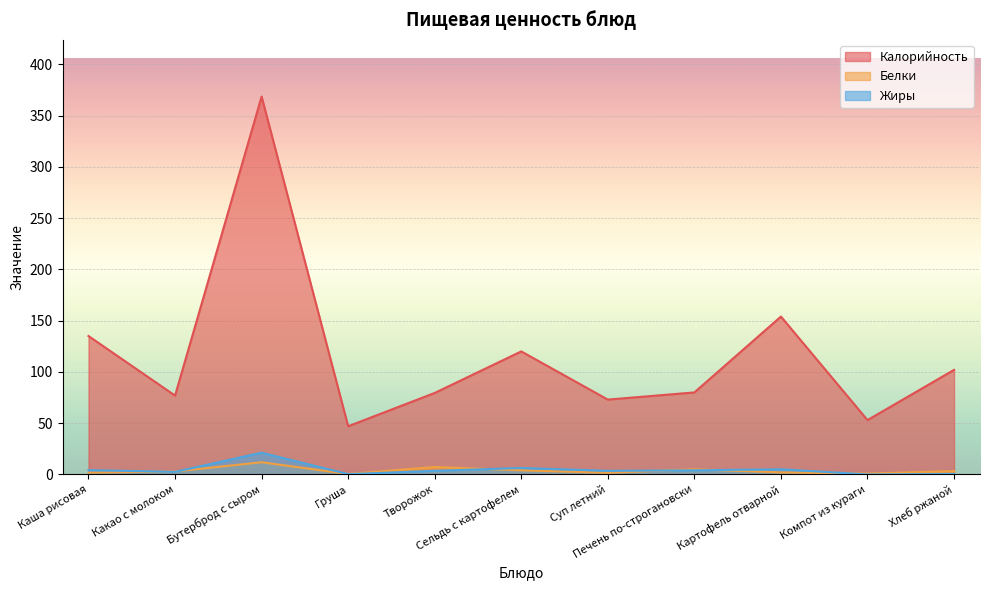

What is the label of the 7th point from the left?

Суп летний